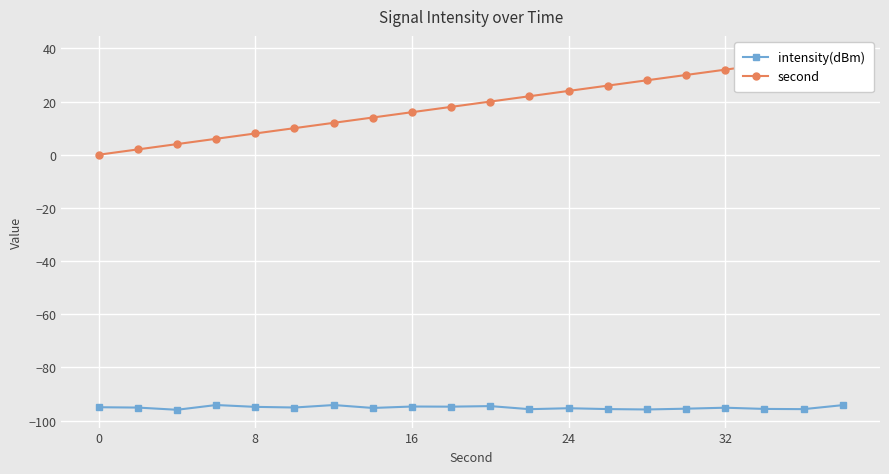

What is the lowest value of the intensity(dBm) series?

-95.9